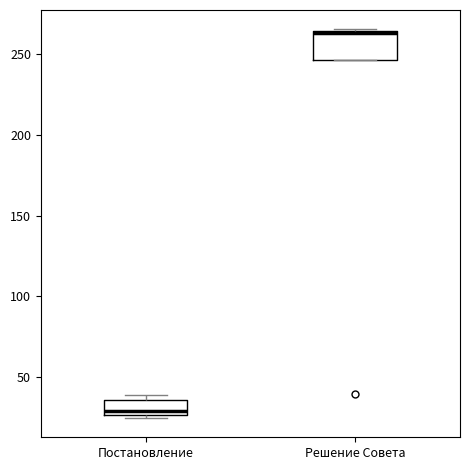

Reading left to right, transcribe this box plot: for each box, give where its median line is, the range the box spans, and where its two whiskers end, as read against the y-axis. The values are not printed on the chart, so give them approximately, as read against the axis.

Постановление: median 30, box 25 to 35, whiskers 25 (just below the box's lower edge) to 40
Решение Совета: median 265 (drawn on the box's upper edge), box 245 to 265, whiskers 245 to 265